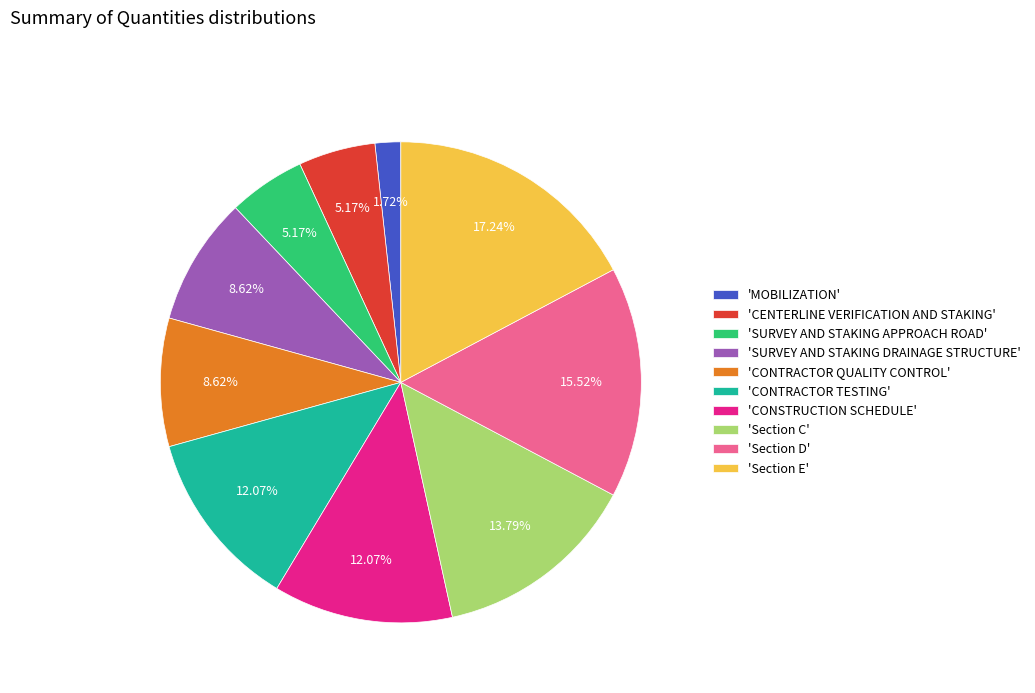

Do 'CONTRACTOR TESTING' and 'SURVEY AND STAKING DRAINAGE STRUCTURE' together represent more than half of the pie?

No